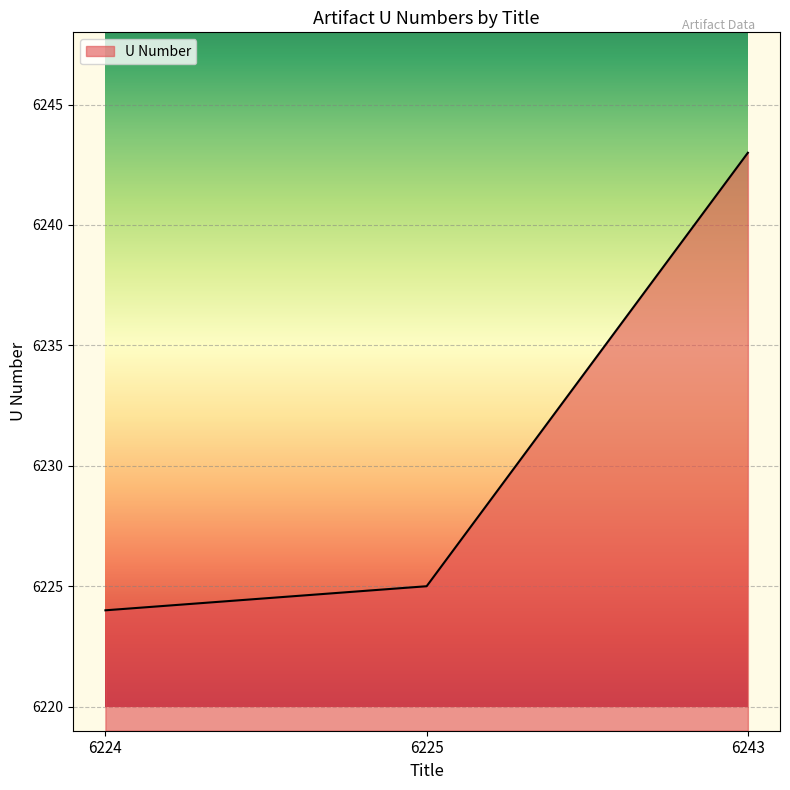

Count the number of data series in this chart.

1